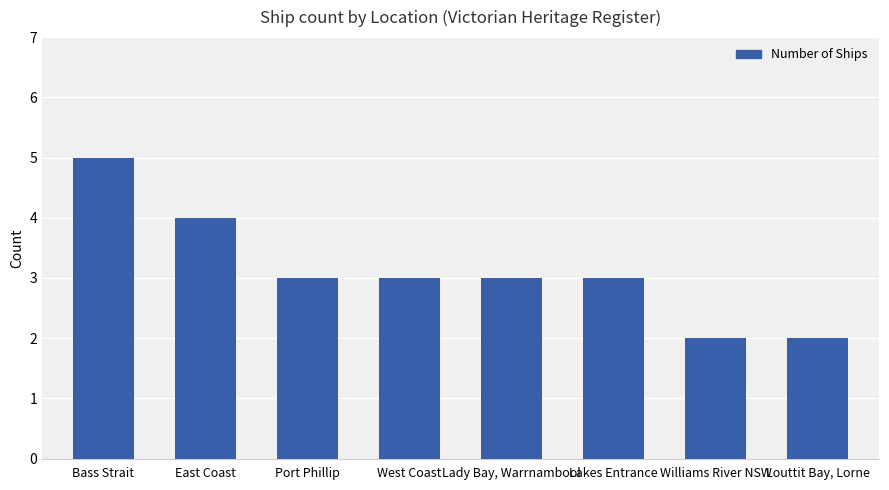

The value at Lakes Entrance is 3. True or false?

True